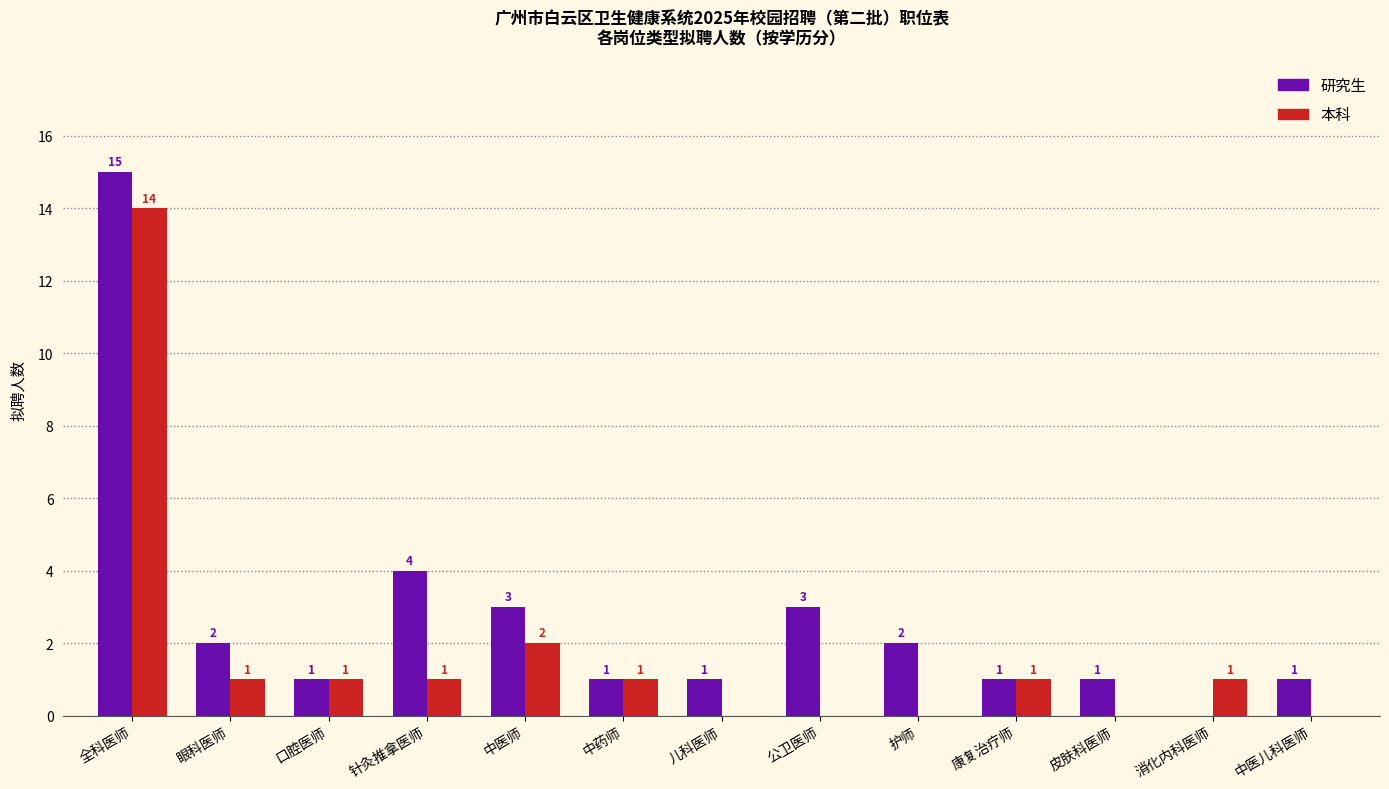

Which series has the largest total across all categories?

研究生